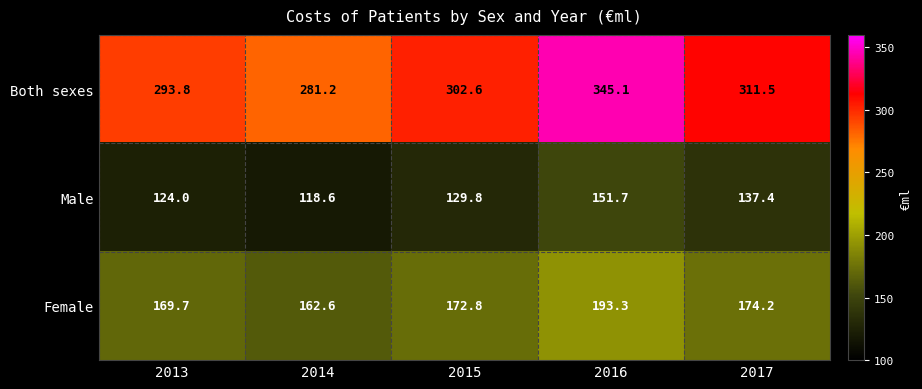

At 2013, list the series in order from smallest to largest.

Male, Female, Both sexes